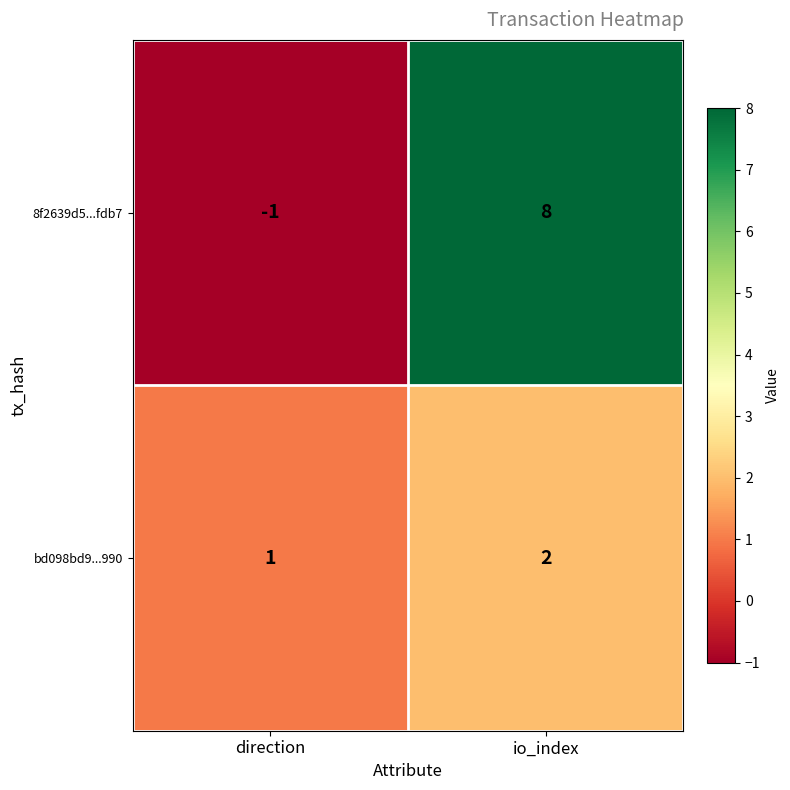

Which series changed the most between direction and io_index?

8f2639d5...fdb7